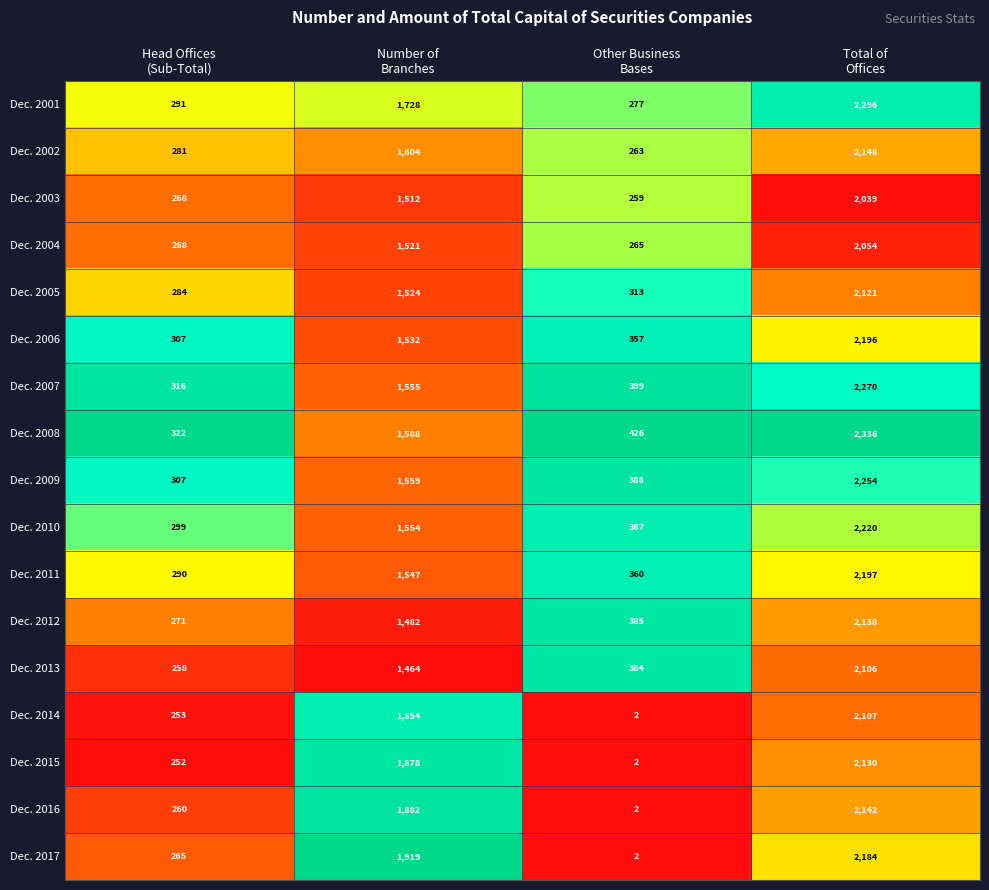

What is the maximum value shown in the chart?

2336